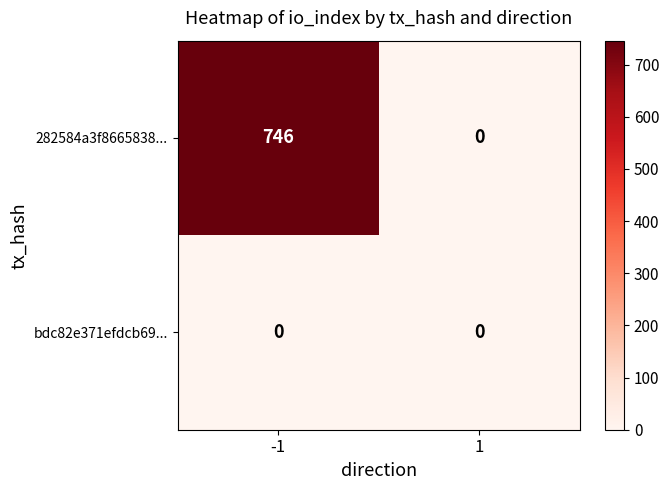

Reading left to right, list all the values displayed in this chart.

282584a3f8665838...: 746	0
bdc82e371efdcb69...: 0	0